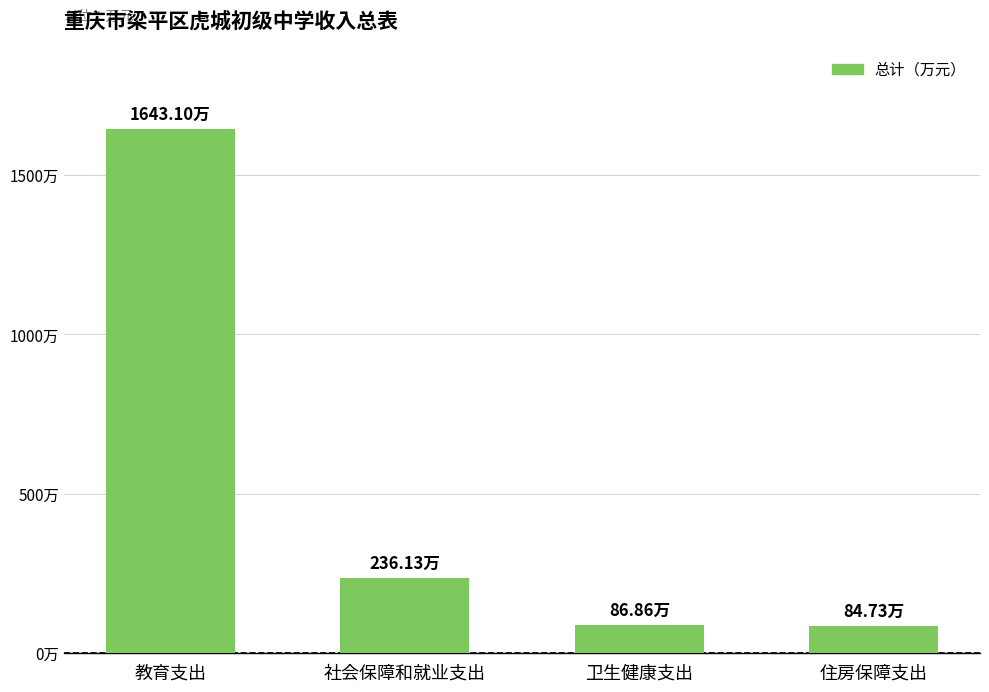

The value at 社会保障和就业支出 is 349.2. True or false?

False